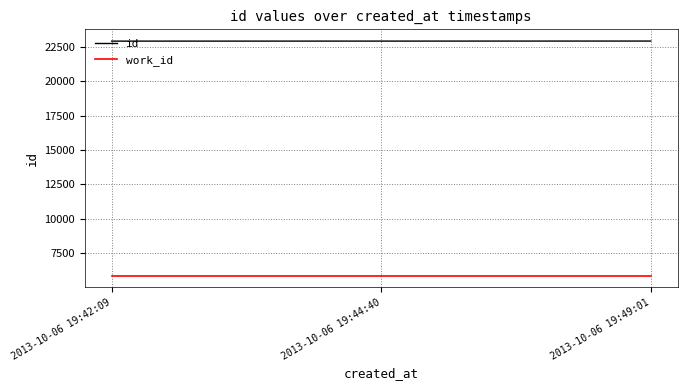

What is the minimum value shown in the chart?

5880